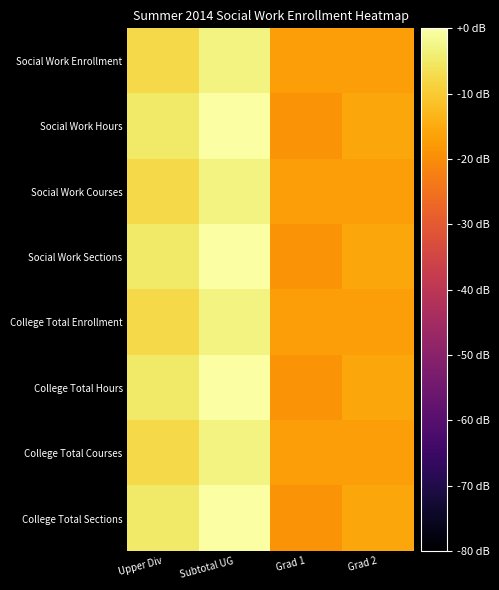

How many categories are shown in the chart?

4